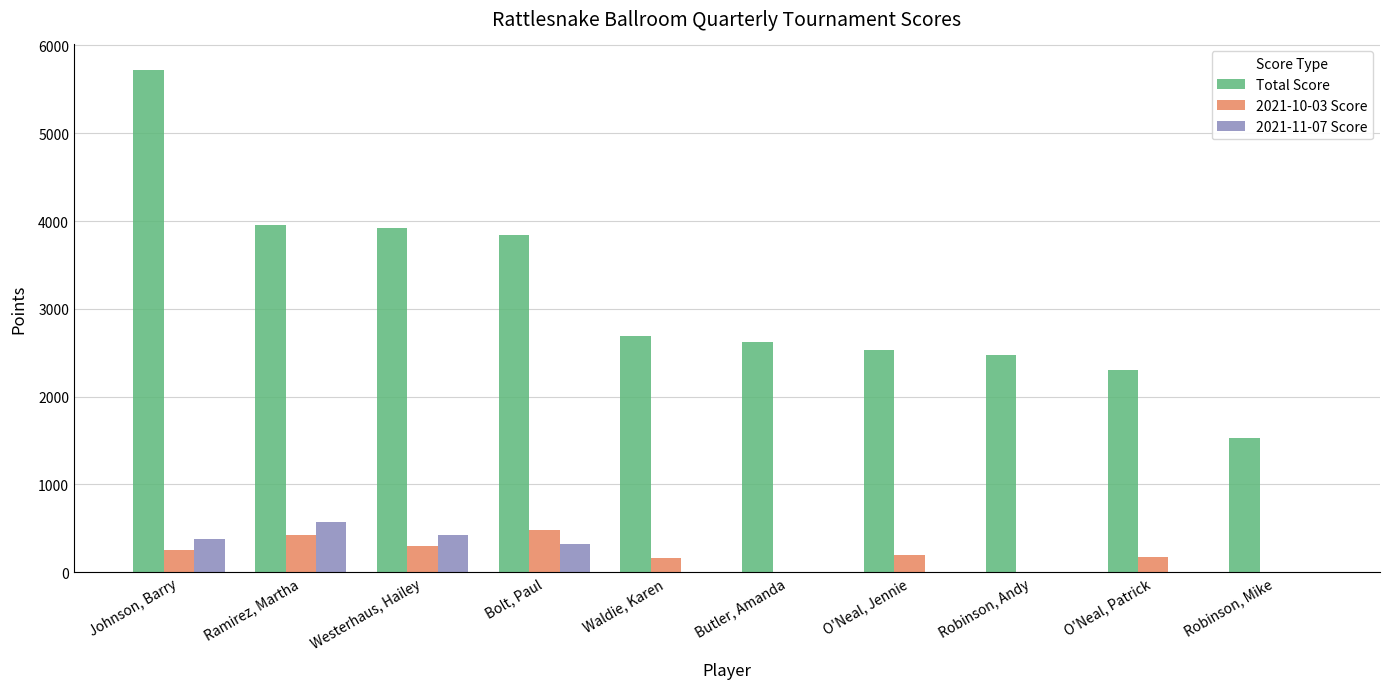

What are all the series names shown in the legend?

Total Score, 2021-10-03 Score, 2021-11-07 Score